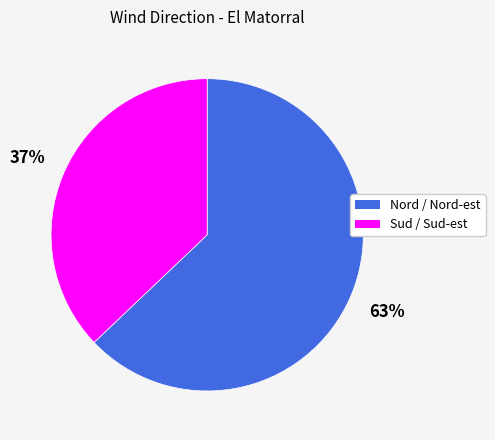

To the nearest percent, what is the average slice percentage?

50%